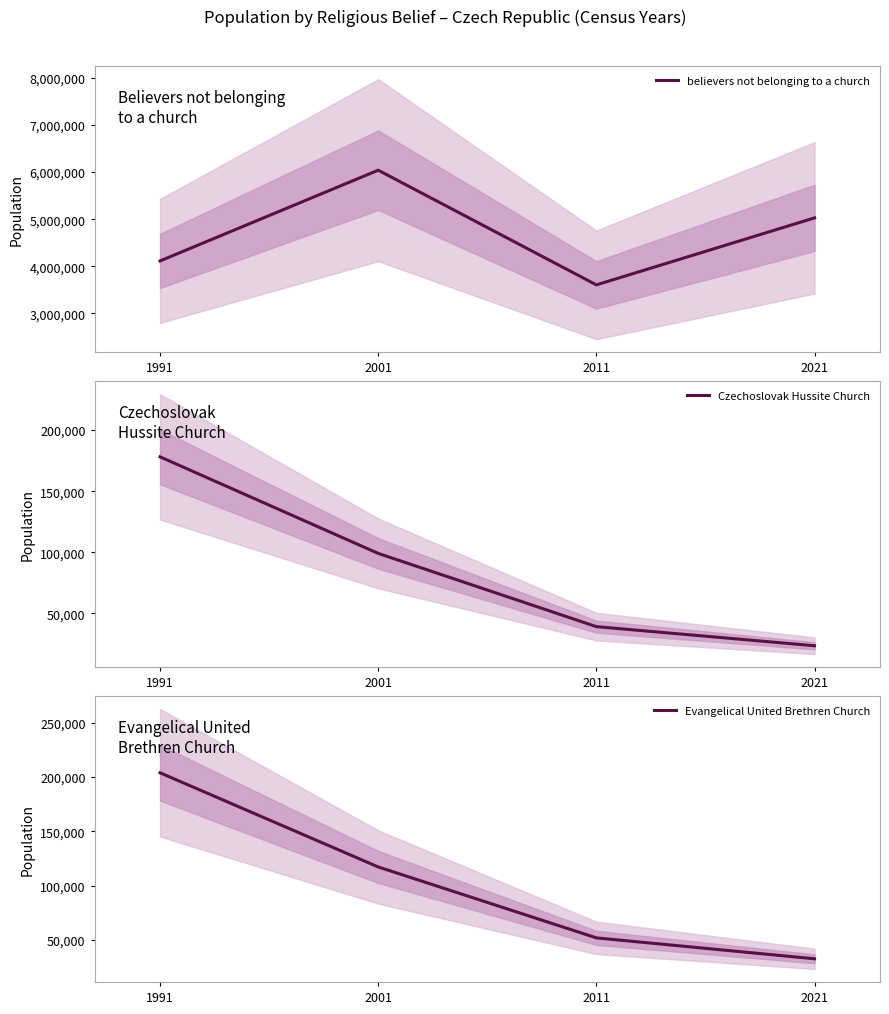

What is the value of the believers not belonging to a church point at the 2nd from the left?

6039991